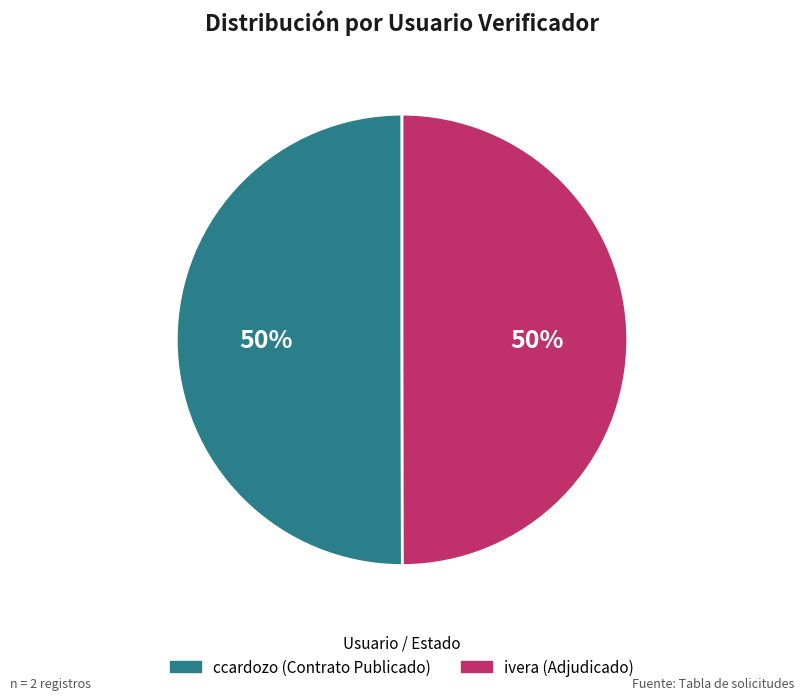

Is it true that ccardozo is 65% of the pie?

False